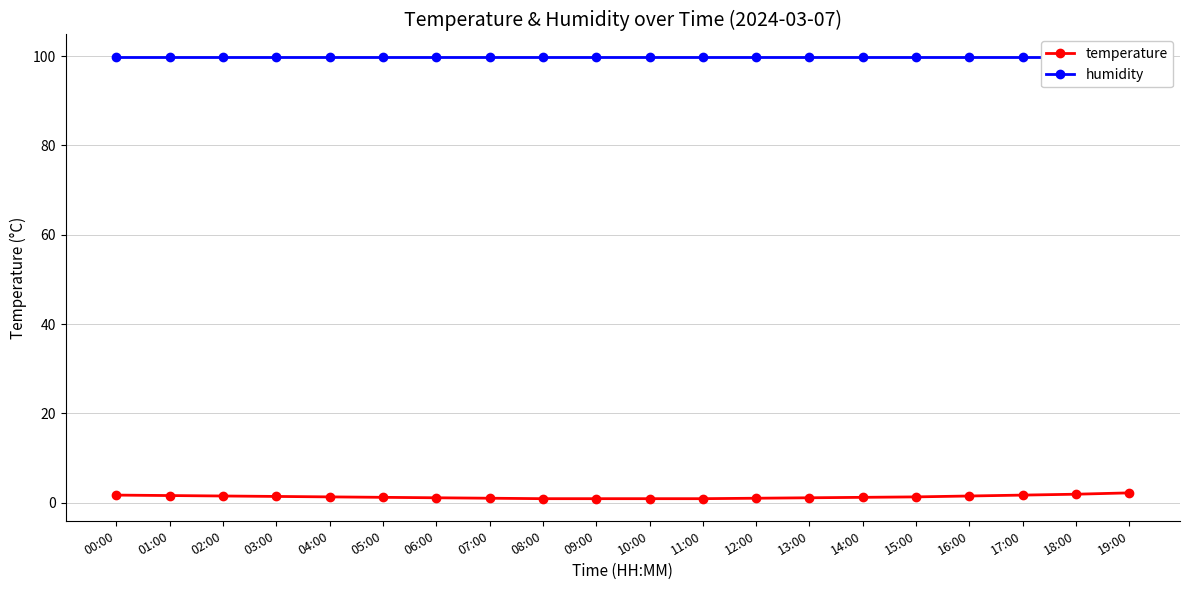

Which series has the widest spread of values?

temperature